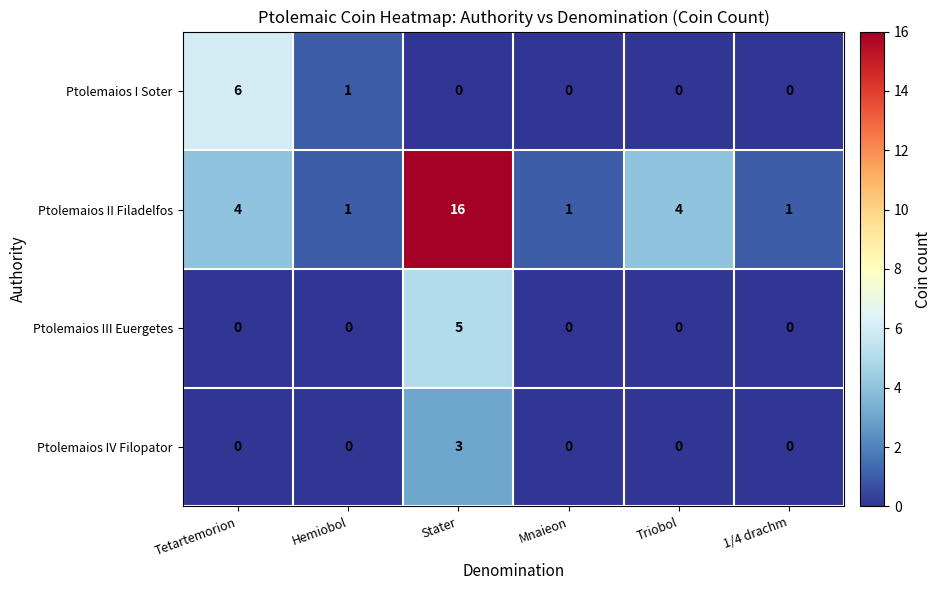

How many values in the Ptolemaios II Filadelfos series are below 4?

3